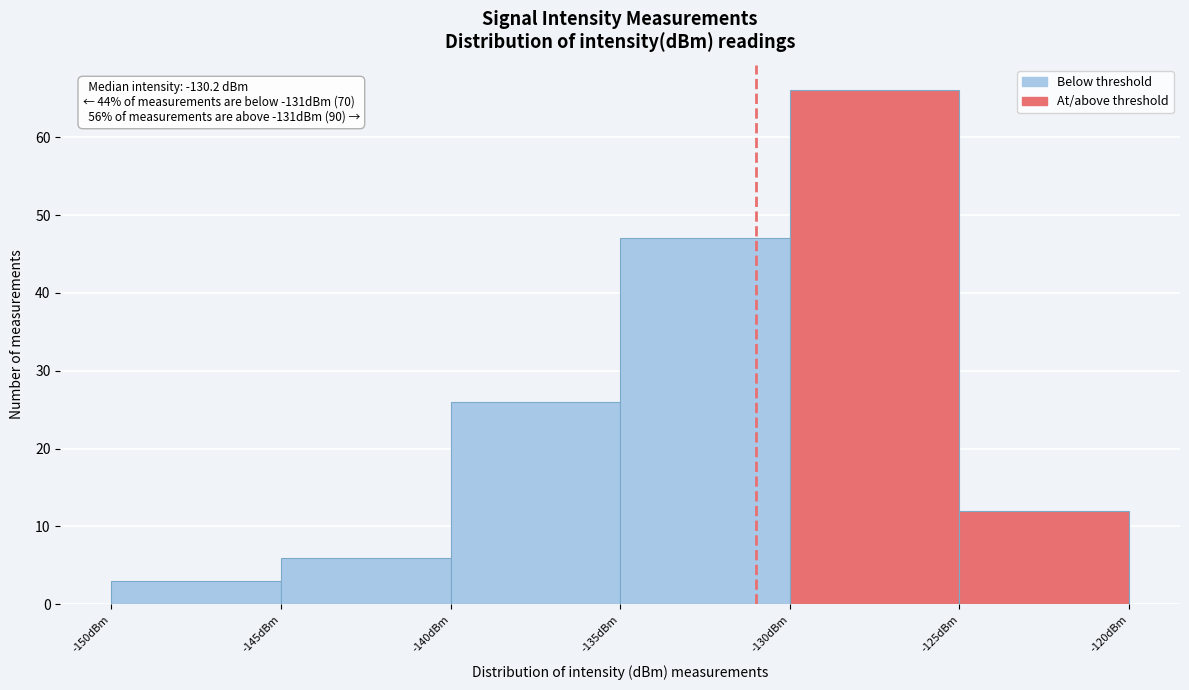

Over which range of the x-axis is the bar tallest?

-130 to -125